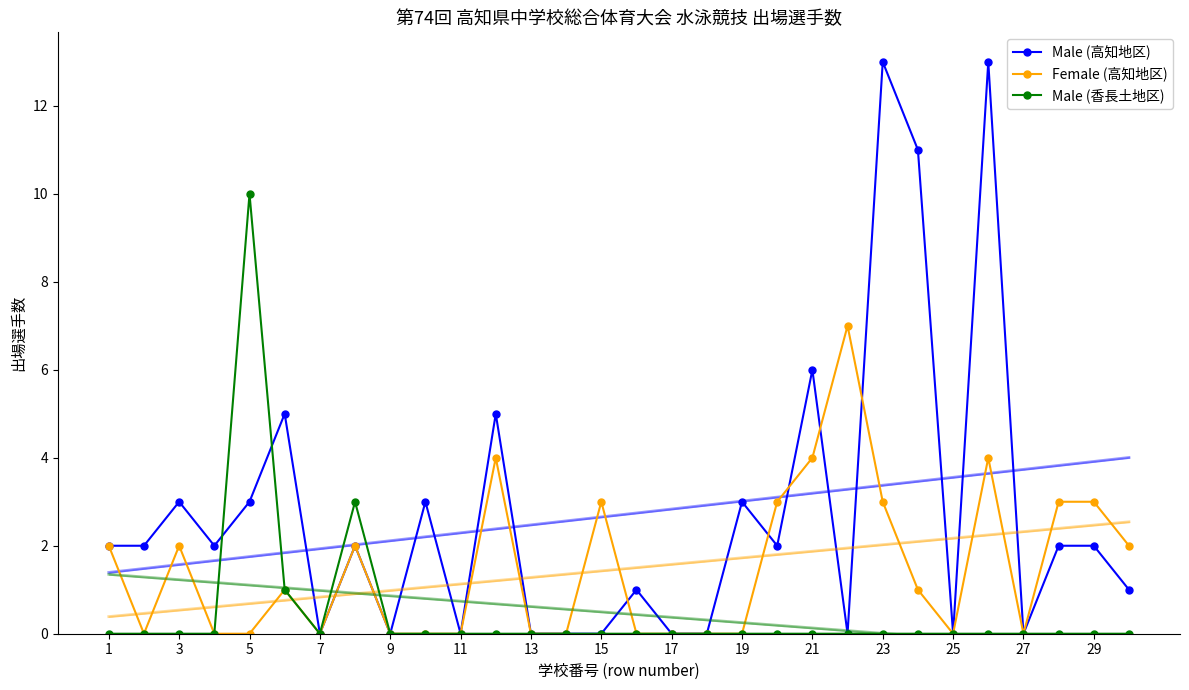

At which category does Male (高知地区) reach its first local peak?

3